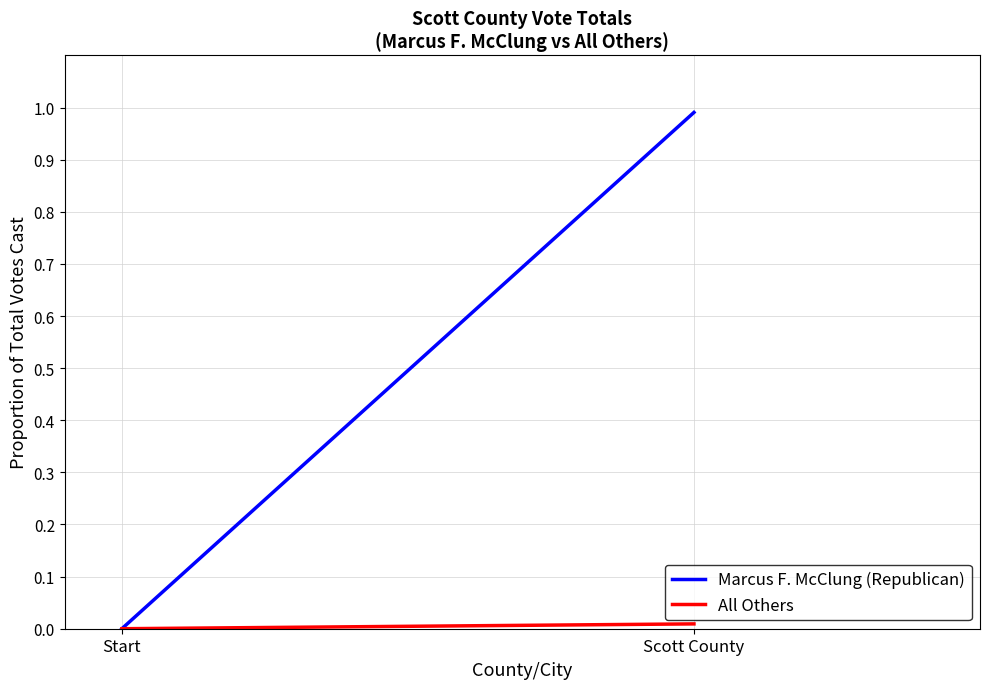

List the series in order of their peak value, highest first.

Marcus F. McClung (Republican), All Others